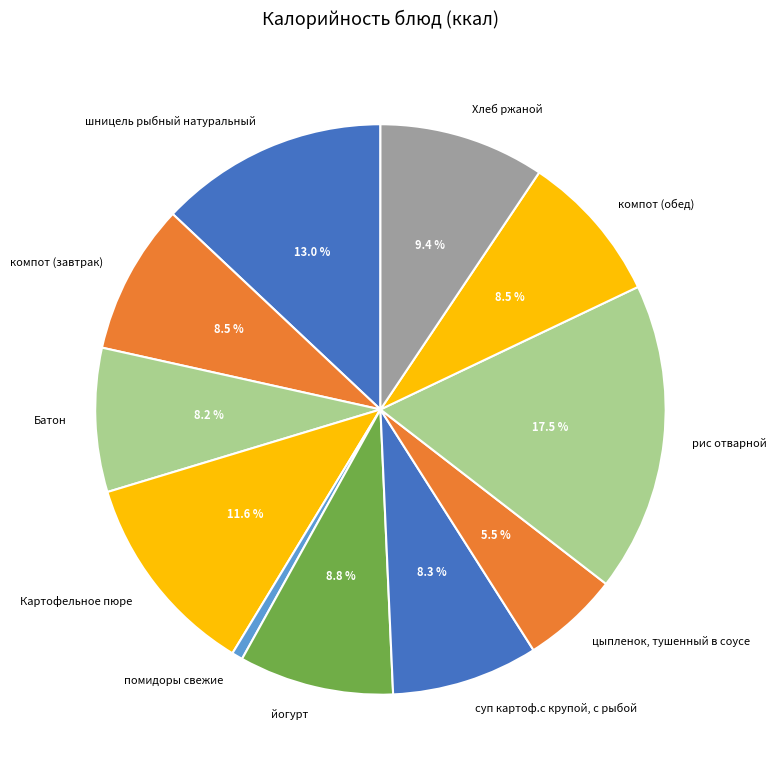

To the nearest percent, what is the difference between the йогурт and шницель рыбный натуральный slice percentages?

4%